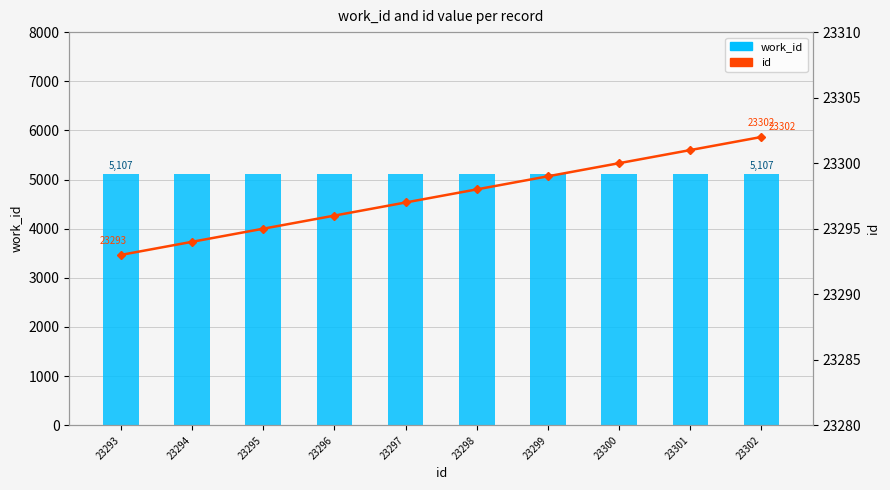

What is the value of the id bar at the 3rd from the left?

23295